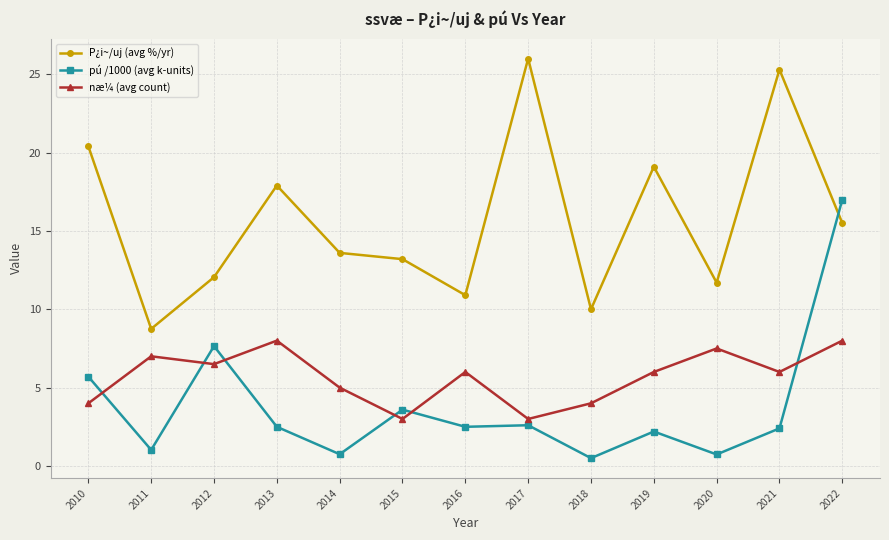

Rank the series by their maximum value, from lowest to highest.

næ¼ (avg count), pú /1000 (avg k-units), P¿i~/uj (avg %/yr)